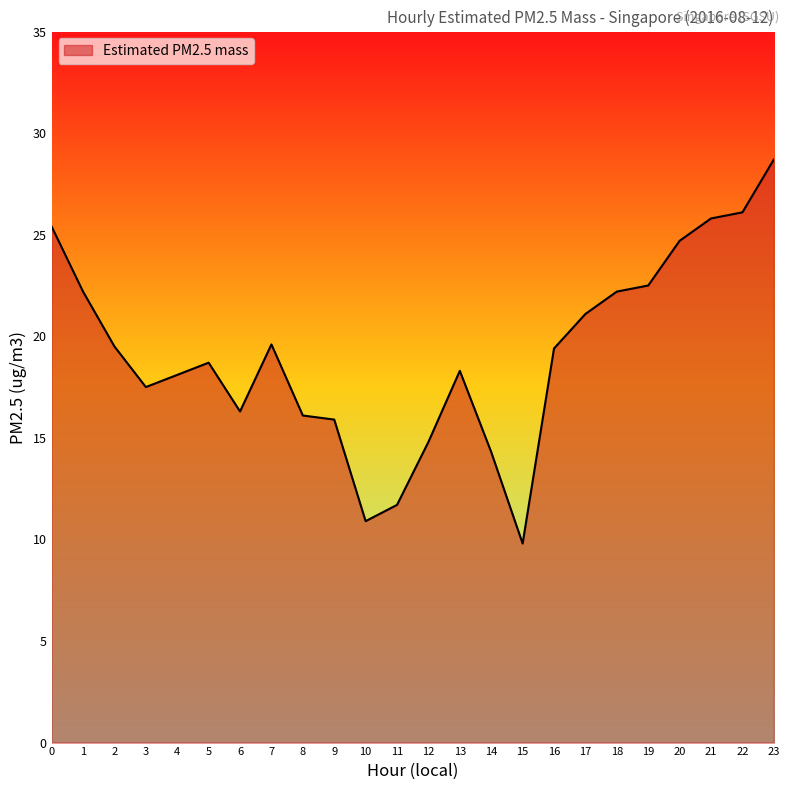

What value does the data have at 9?

15.9